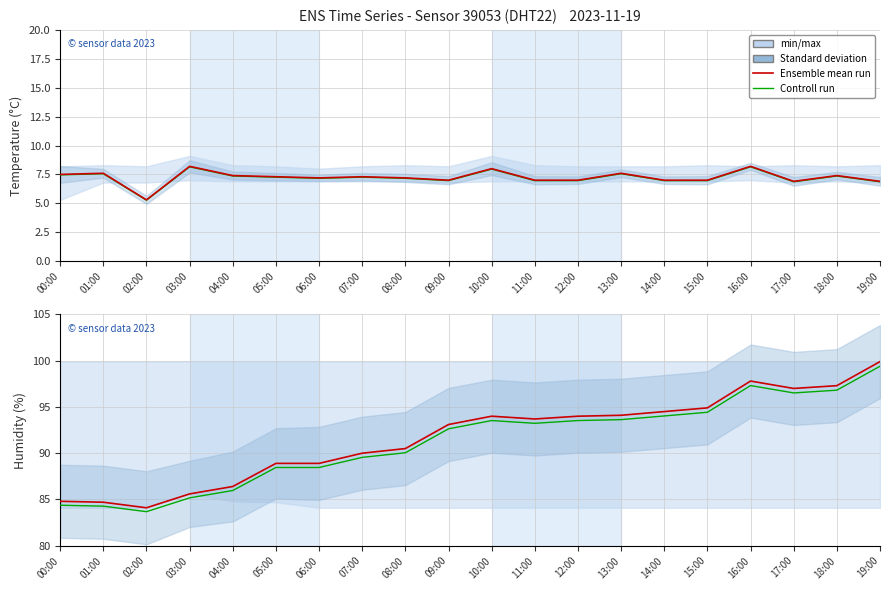

Rank the series by their maximum value, from lowest to highest.

Controll run, Ensemble mean run